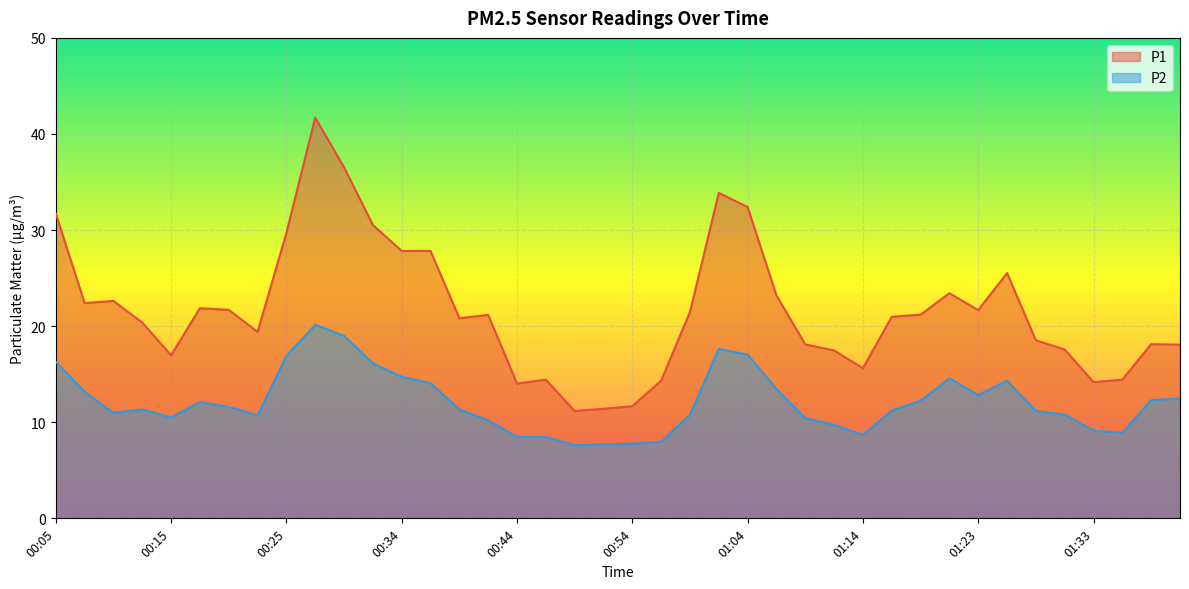

Reading right to left, transcribe all the data shown in this chart.

P1: 01:41=18.1	01:38=18.1	01:36=14.4	01:33=14.2	01:31=17.6	01:28=18.5	01:26=25.5	01:23=21.7	01:21=23.4	01:19=21.2	01:16=21.0	01:14=15.6	01:11=17.5	01:09=18.1	01:06=23.2	01:04=32.4	01:01=33.9	00:59=21.5	00:56=14.3	00:54=11.7	00:52=11.4	00:49=11.2	00:47=14.4	00:44=14.0	00:42=21.2	00:39=20.8	00:37=27.8	00:34=27.8	00:32=30.5	00:29=36.5	00:27=41.7	00:25=29.7	00:22=19.4	00:20=21.7	00:17=21.9	00:15=17.0	00:12=20.4	00:10=22.6	00:07=22.4	00:05=31.7
P2: 01:41=12.5	01:38=12.3	01:36=8.9	01:33=9.1	01:31=10.8	01:28=11.2	01:26=14.3	01:23=12.8	01:21=14.6	01:19=12.2	01:16=11.2	01:14=8.7	01:11=9.7	01:09=10.4	01:06=13.5	01:04=17.0	01:01=17.6	00:59=10.8	00:56=8.0	00:54=7.8	00:52=7.7	00:49=7.6	00:47=8.5	00:44=8.5	00:42=10.2	00:39=11.3	00:37=14.1	00:34=14.7	00:32=16.1	00:29=19.0	00:27=20.1	00:25=16.9	00:22=10.7	00:20=11.6	00:17=12.1	00:15=10.5	00:12=11.3	00:10=11.0	00:07=13.2	00:05=16.3